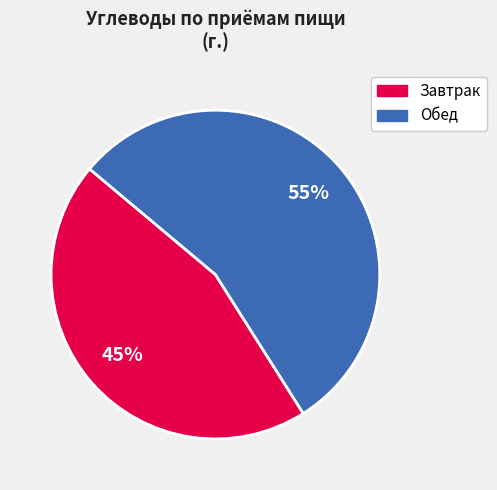

How many segments does this pie chart have?

2